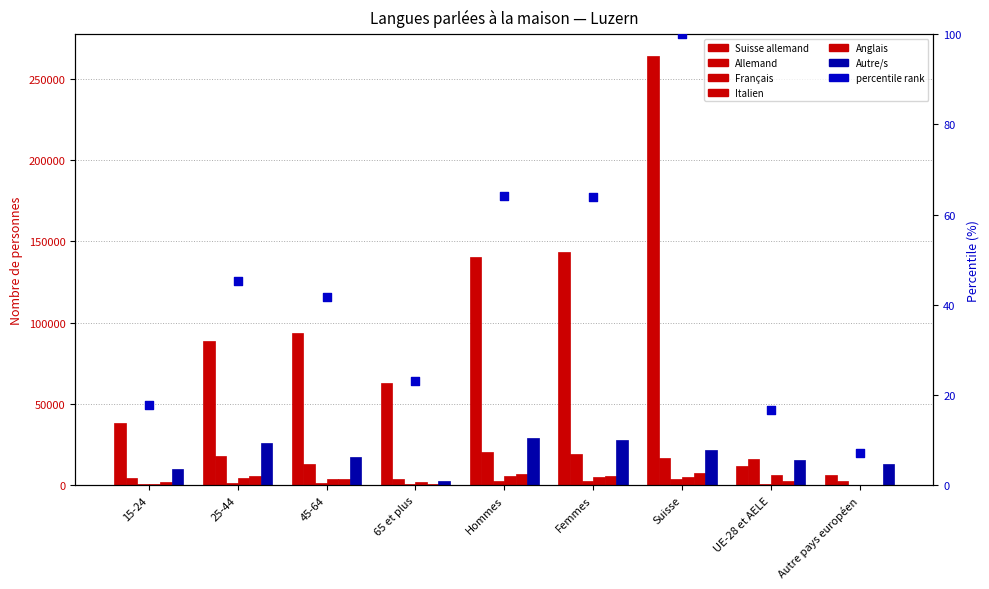

Which series has the largest total across all categories?

Suisse allemand